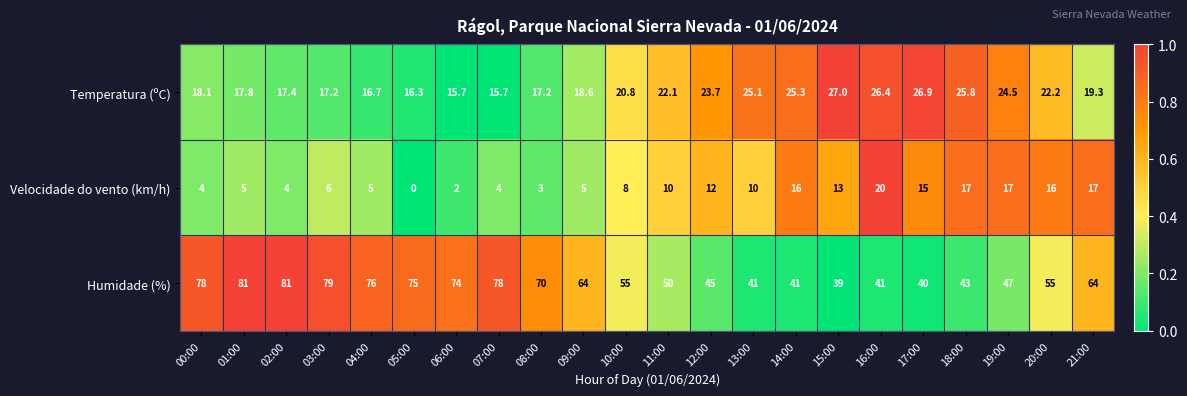

Which series has the widest spread of values?

Humidade (%)